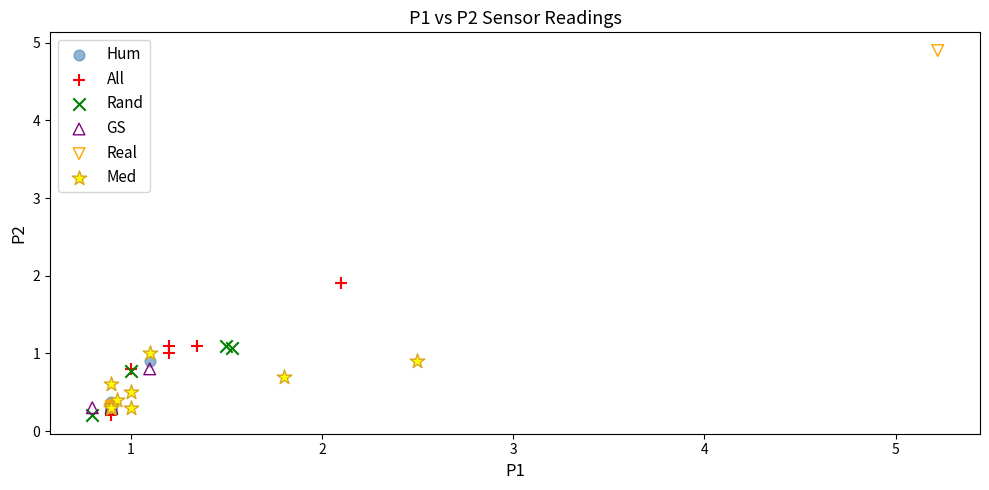

Which series reaches the maximum Y coordinate?

Real